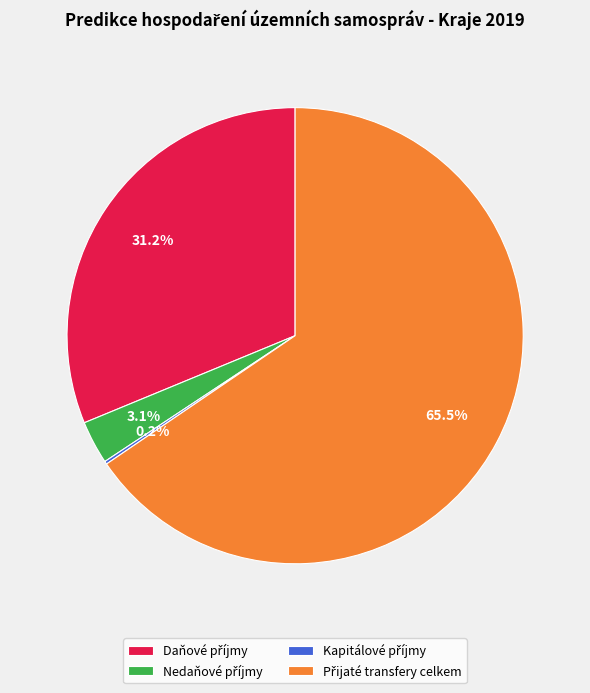

Does any single category account for the majority?

Yes